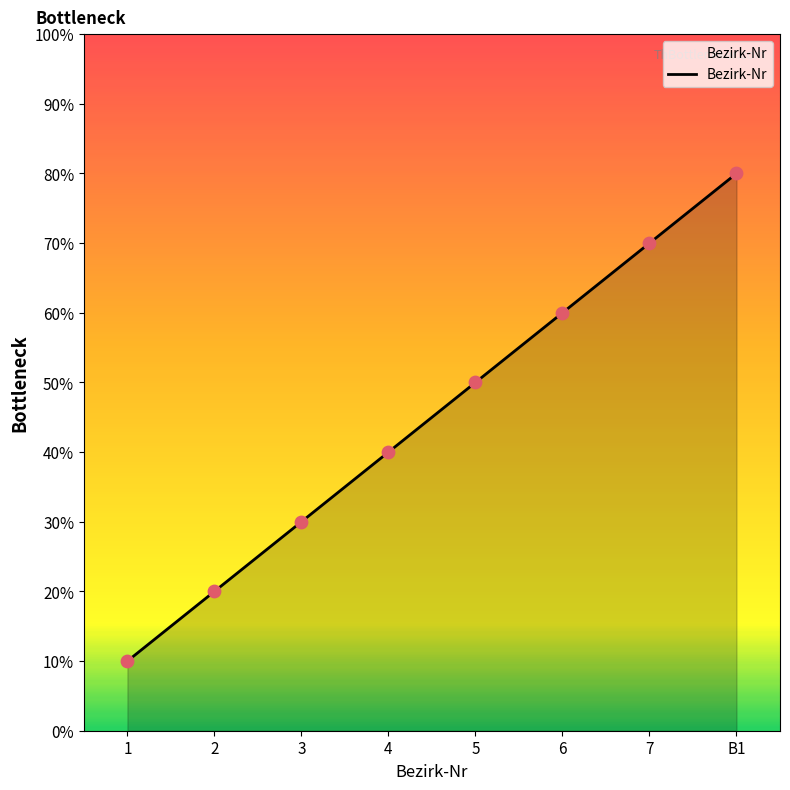

Does the chart have visible grid lines?

No